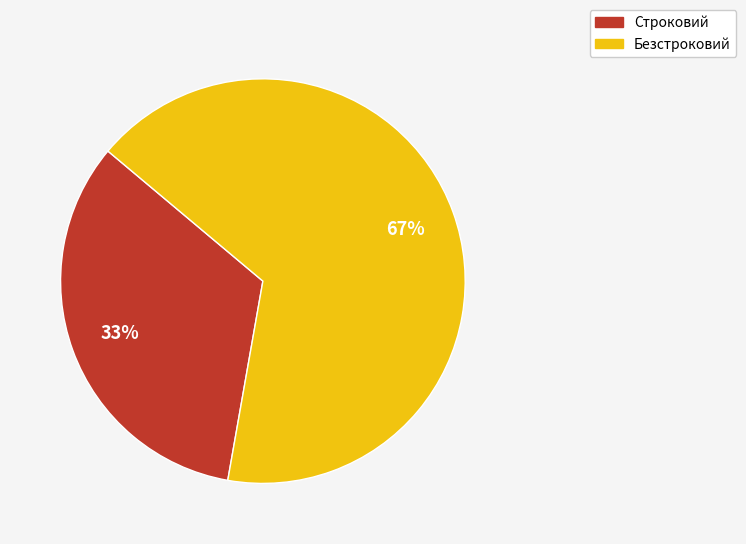

To the nearest percent, what is the average slice percentage?

50%